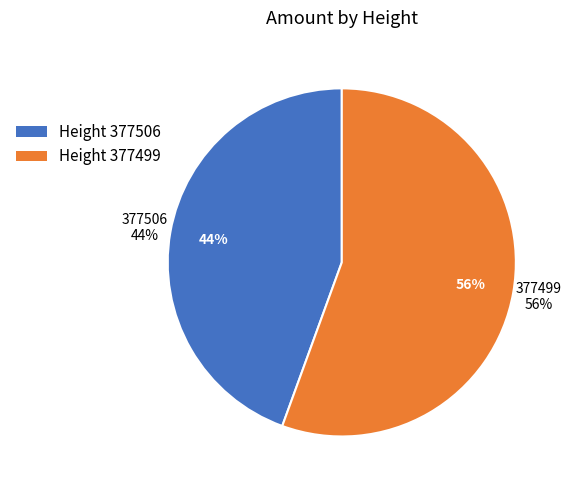

Does 377499 represent more than half of the total?

Yes